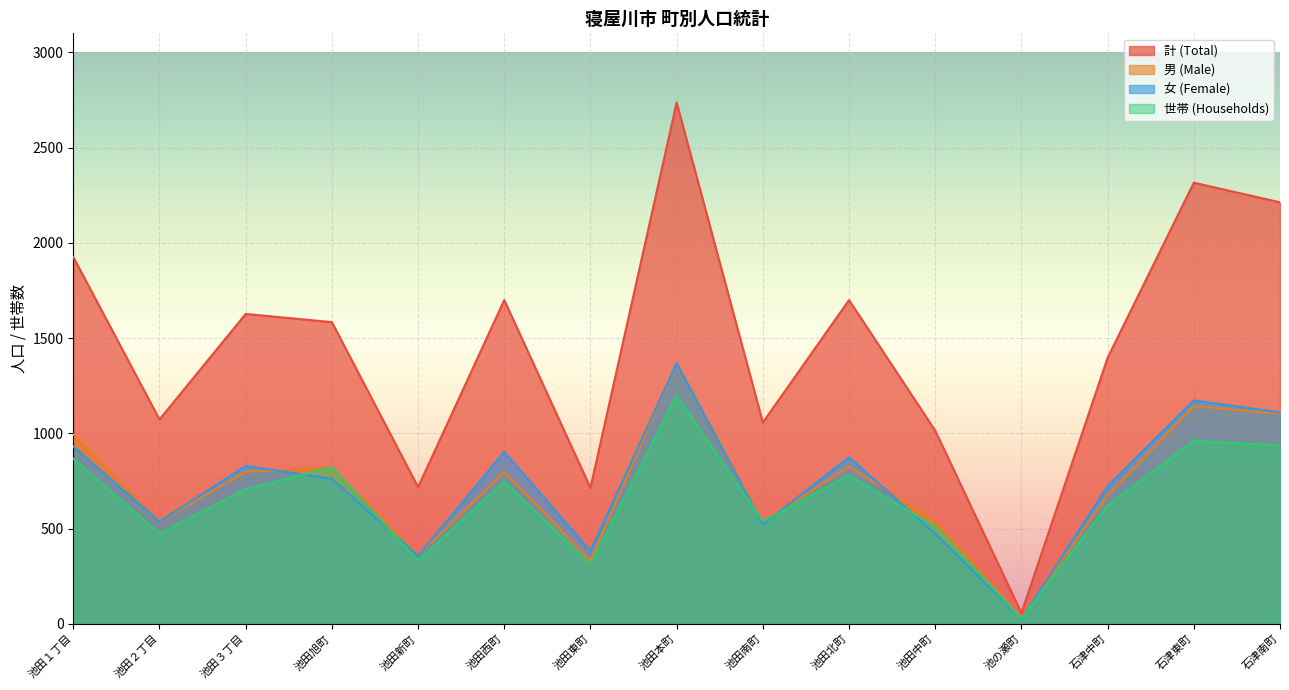

What is the label of the 6th point from the right?

池田北町